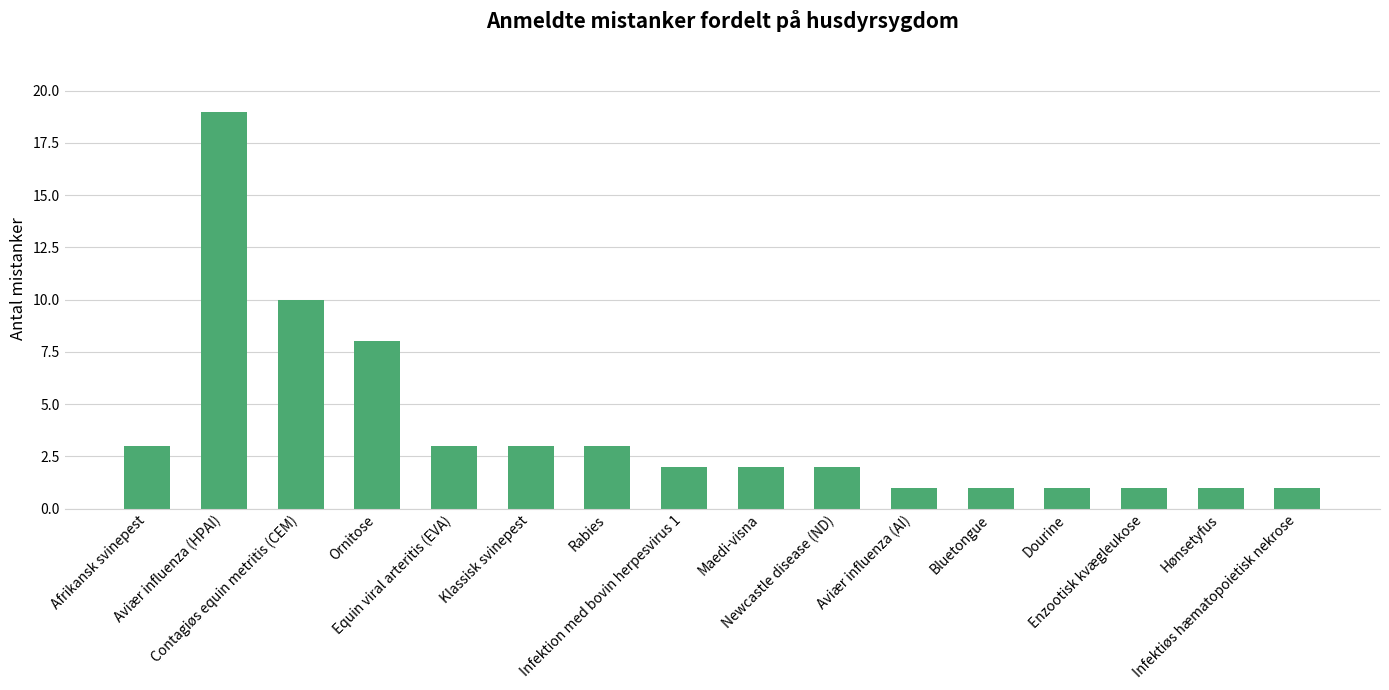

How many bars are there in total?

16